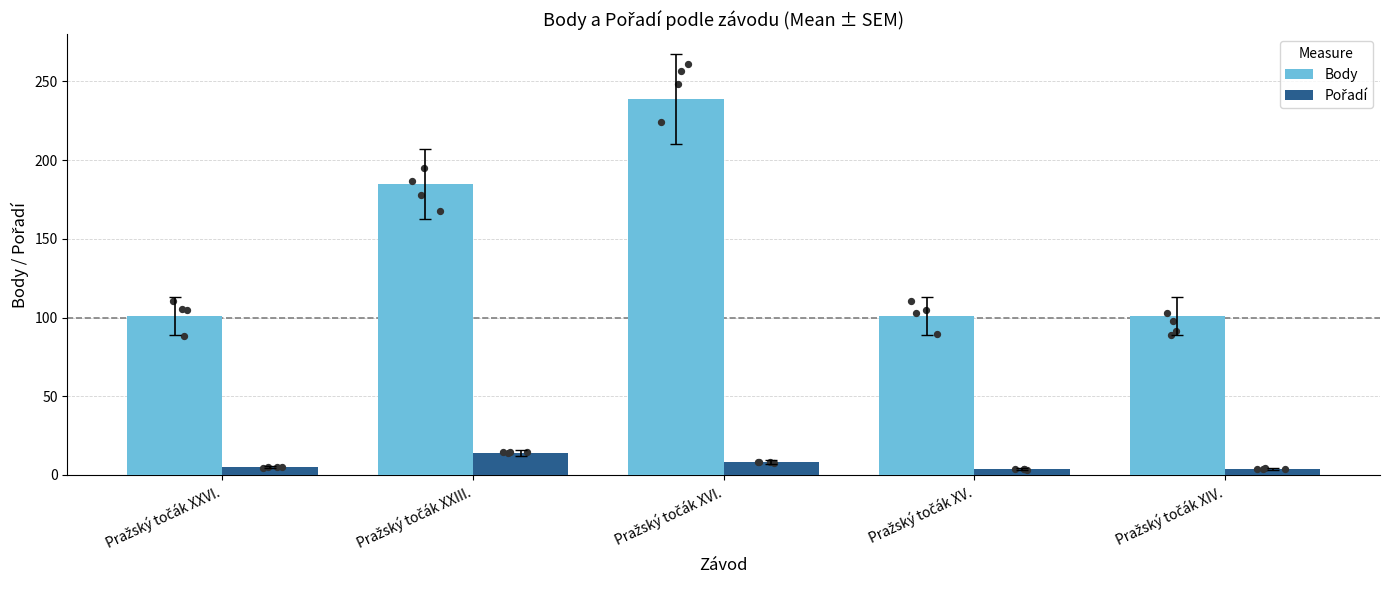

What are all the series names shown in the legend?

Body, Pořadí